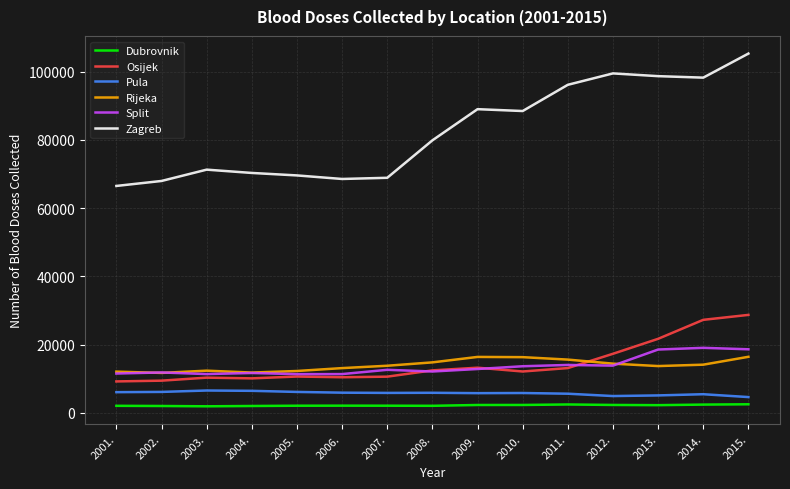

What is the difference between the maximum and minimum values in the Osijek series?

19492